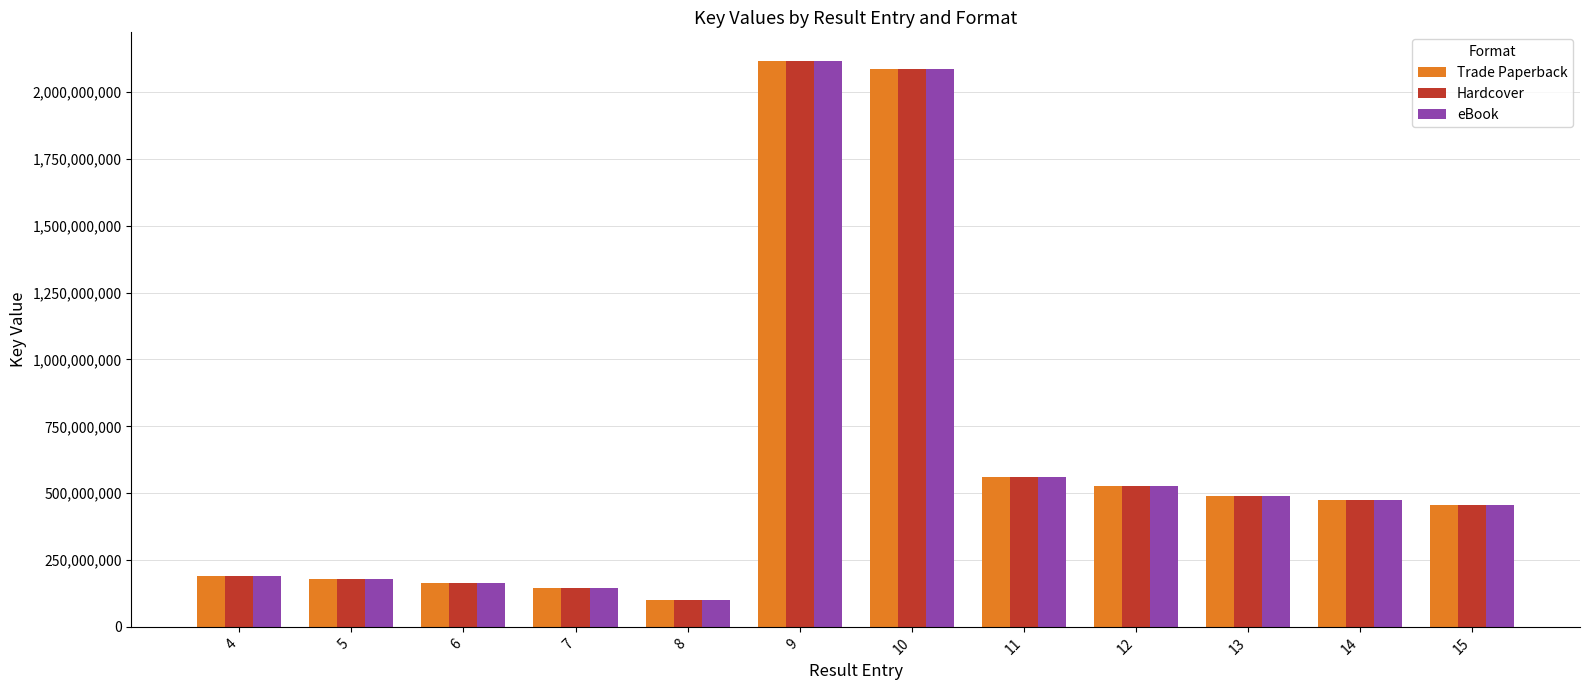

Is it true that eBook equals 137006131 at 15?

False